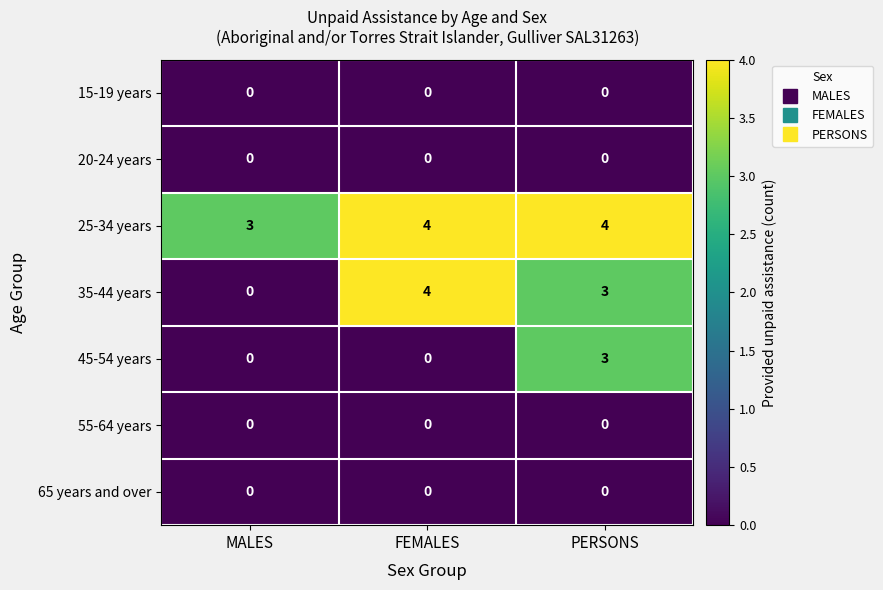

What is the total value across all series at MALES?

3